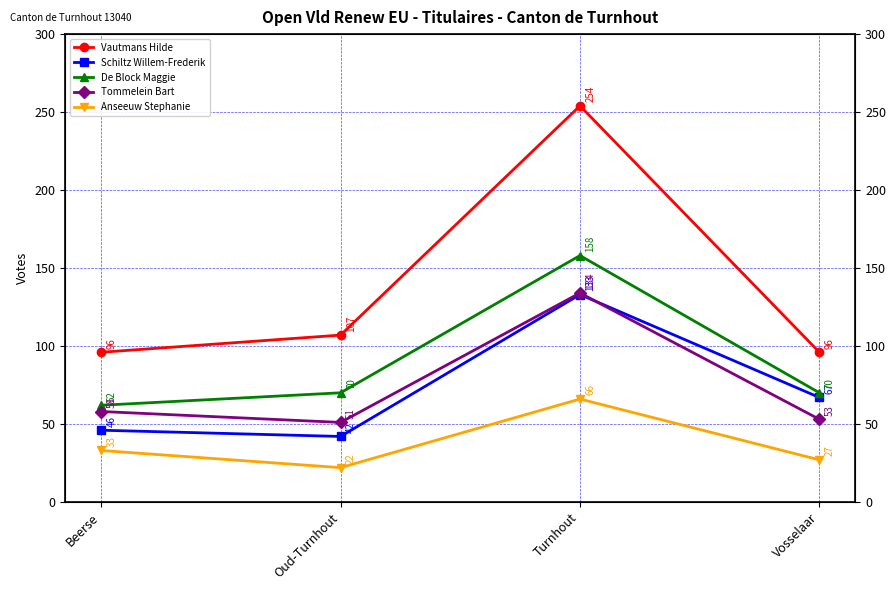

What is the minimum value shown in the chart?

22